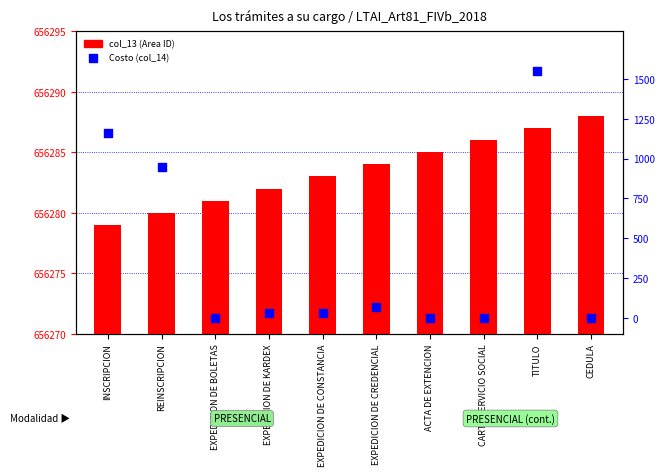

Which series reaches the minimum Y coordinate?

Costo